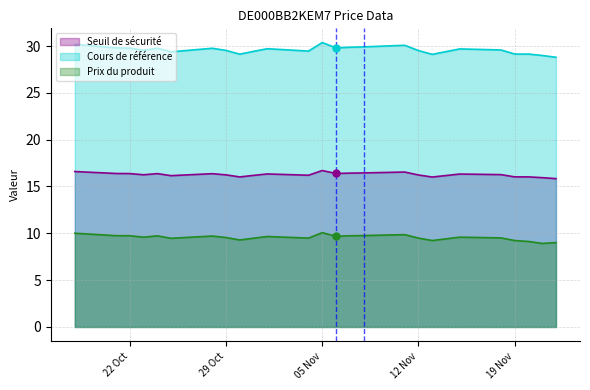

True or false: Seuil de sécurité and Prix du produit cross at least once.

False